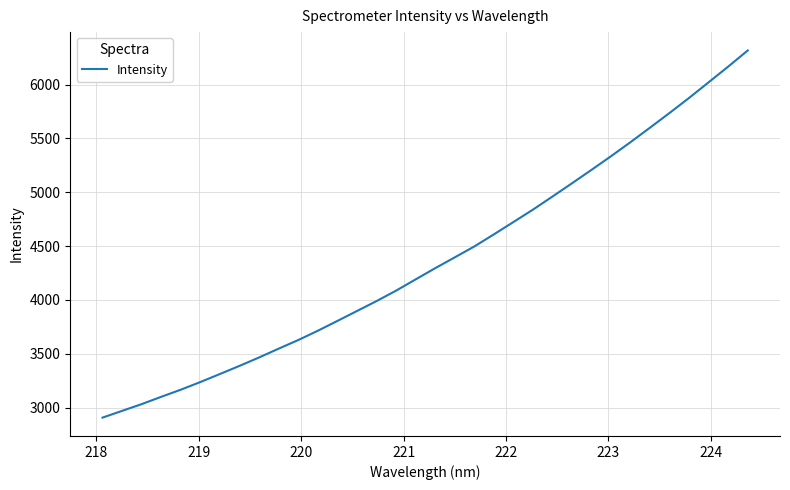

What is the difference between the maximum and minimum values?

3411.1